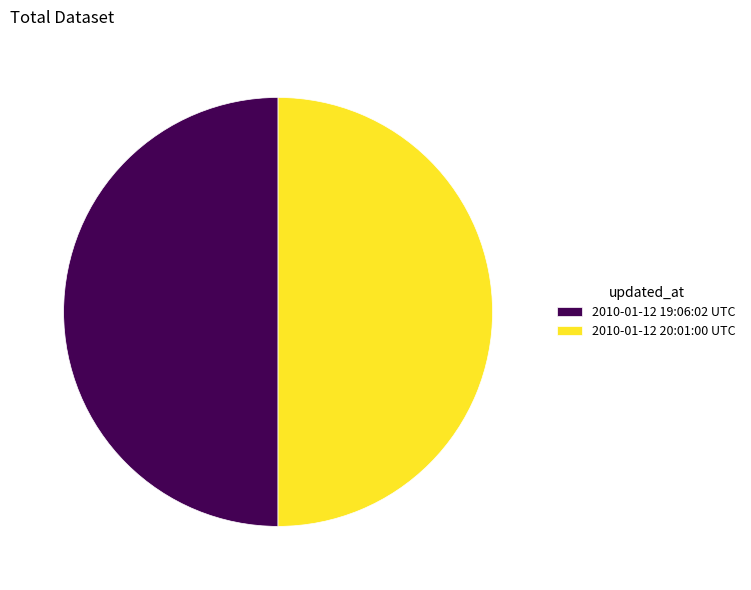

Approximately how many times larger is the value at 2010-01-12 19:06:02 UTC compared to 2010-01-12 20:01:00 UTC?

1.0